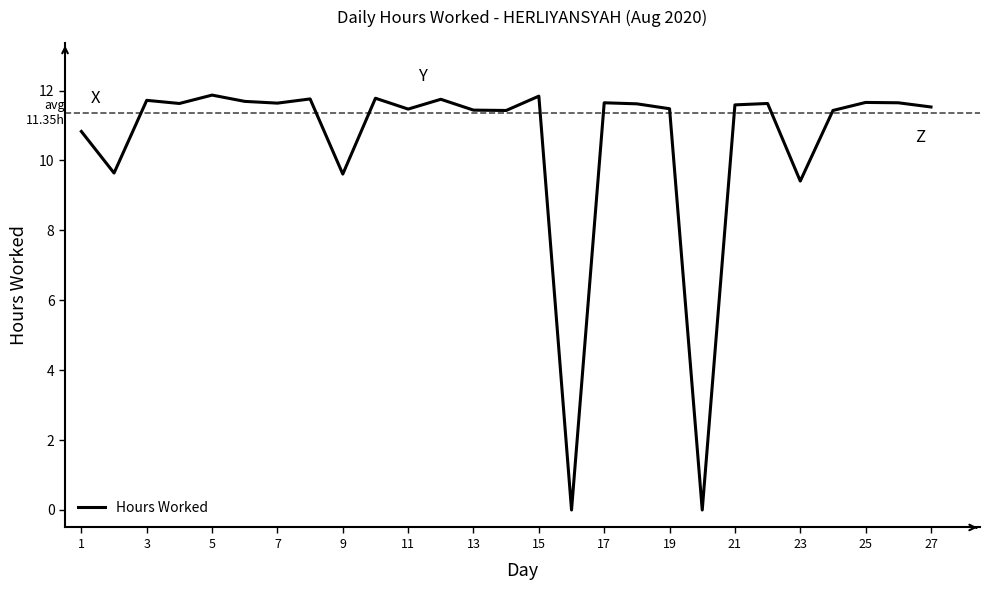

What is the greatest value displayed?

11.9